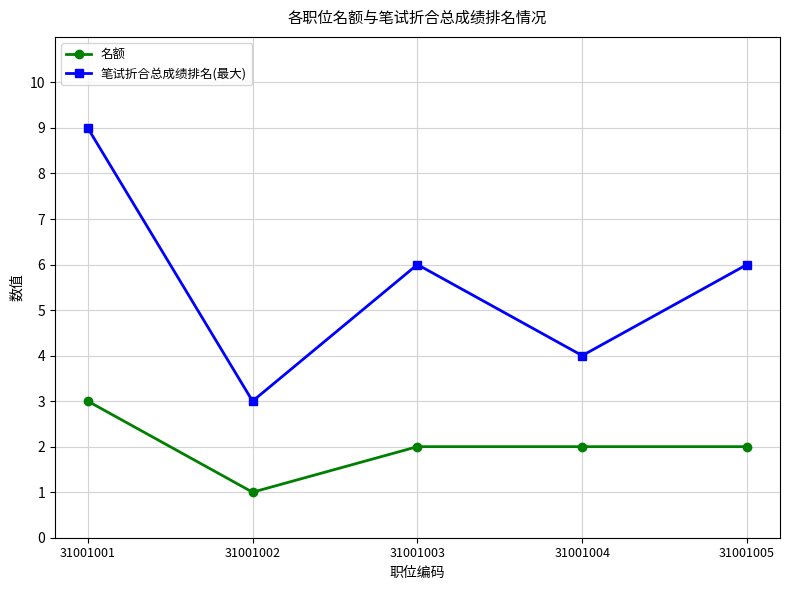

True or false: 笔试折合总成绩排名(最大) and 名额 intersect in this chart.

False